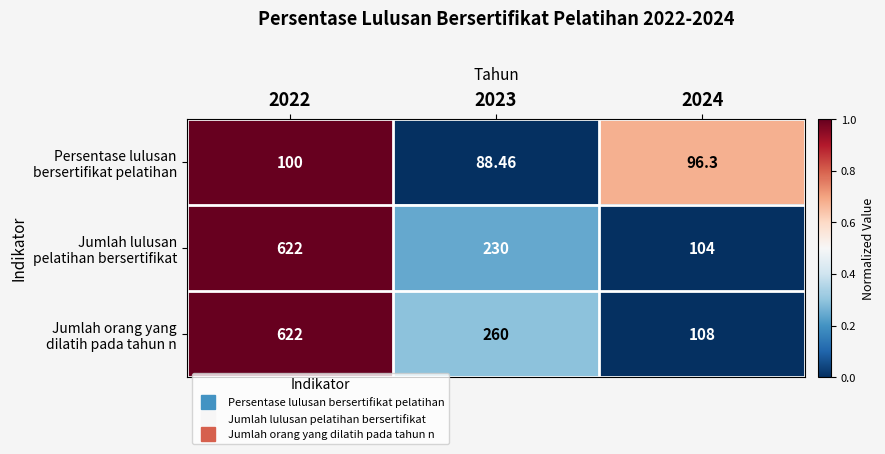

At which category is the sum across all series the highest?

2022